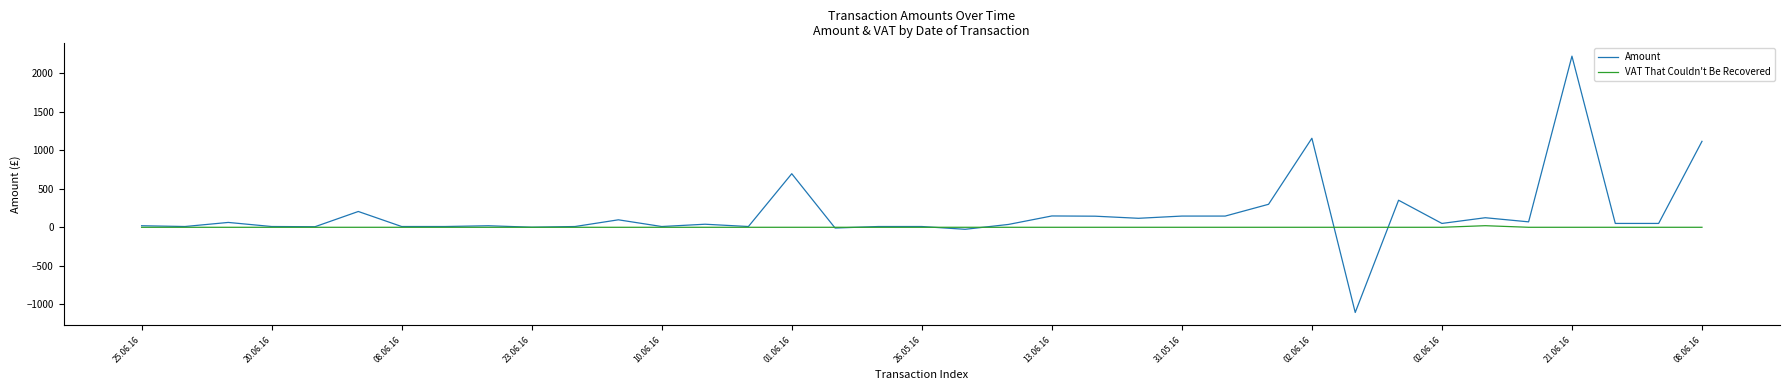

Rank the series by their average value, from lowest to highest.

VAT That Couldn't Be Recovered, Amount